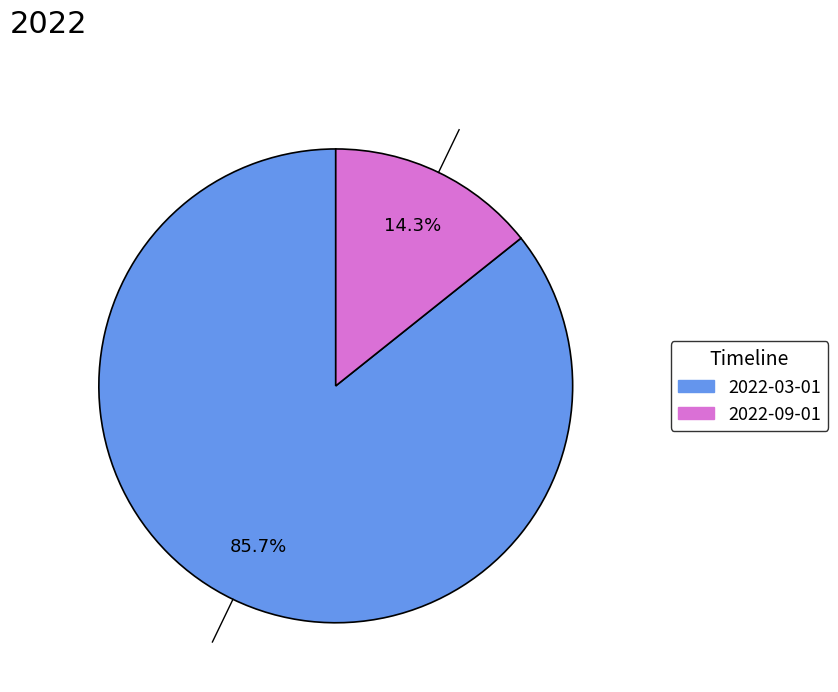

What portion of the pie excludes 2022-09-01?

85.7%